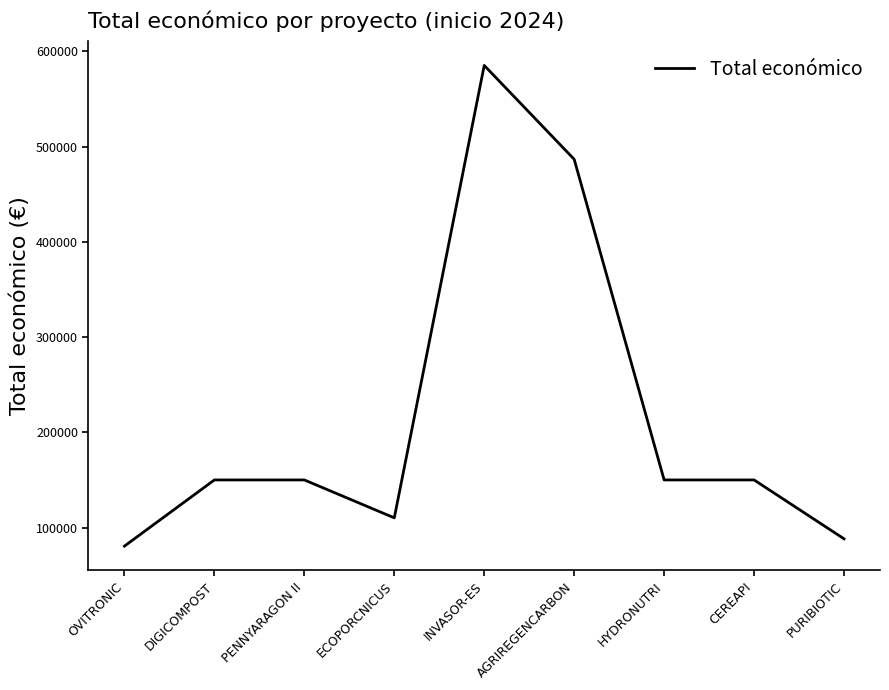

Is it true that the value at DIGICOMPOST is 150000?

True